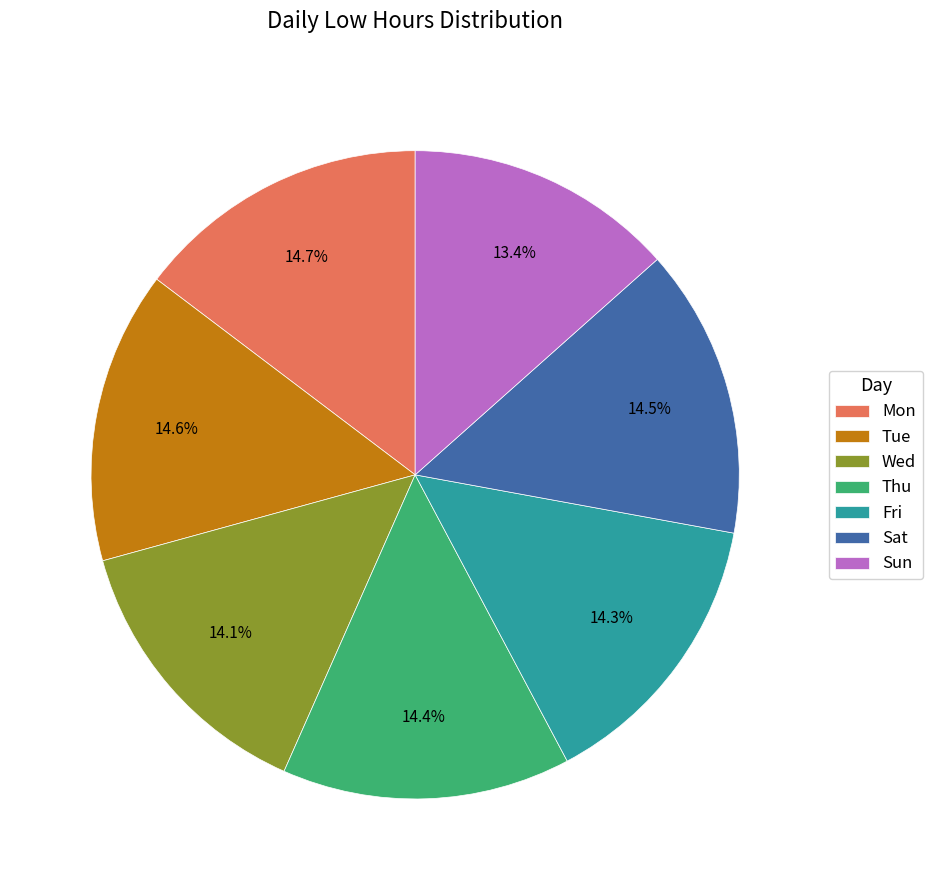

Does any single category account for the majority?

No